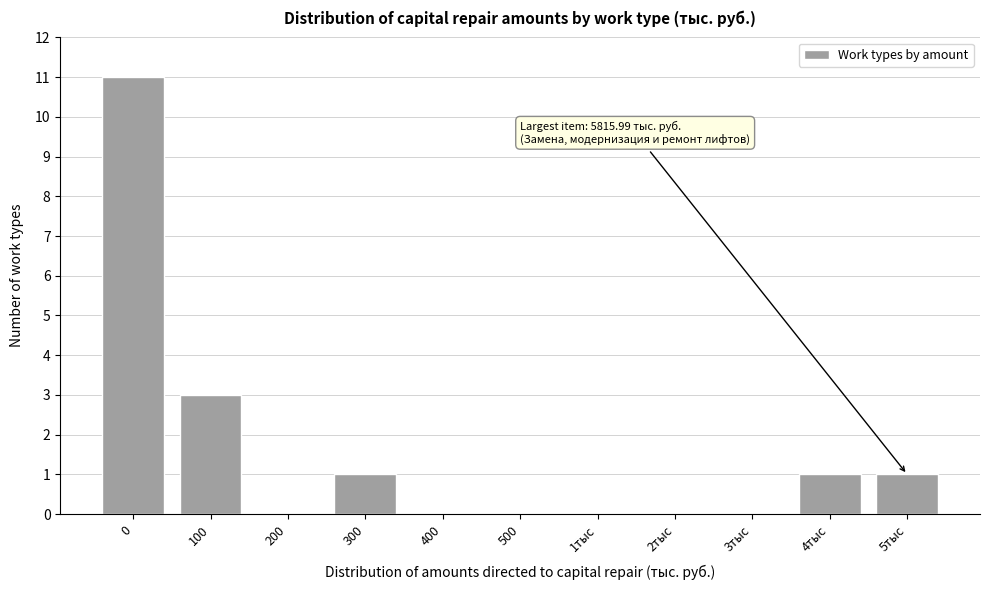

Reading left to right, extract all data points from this chart.

0=11	100=3	200=0	300=1	400=0	500=0	1тыс=0	2тыс=0	3тыс=0	4тыс=1	5тыс=1